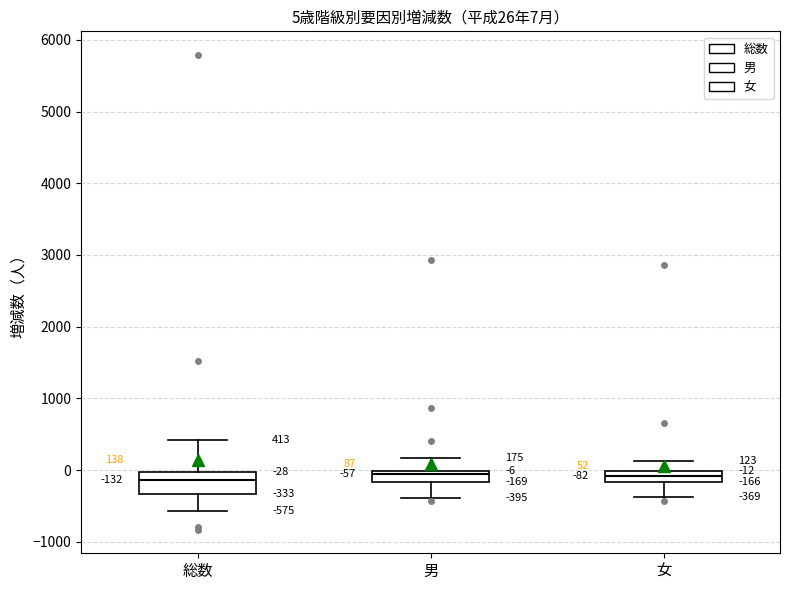

Comparing the boxes themselves (not the whiskers), which one is the tallest?

総数